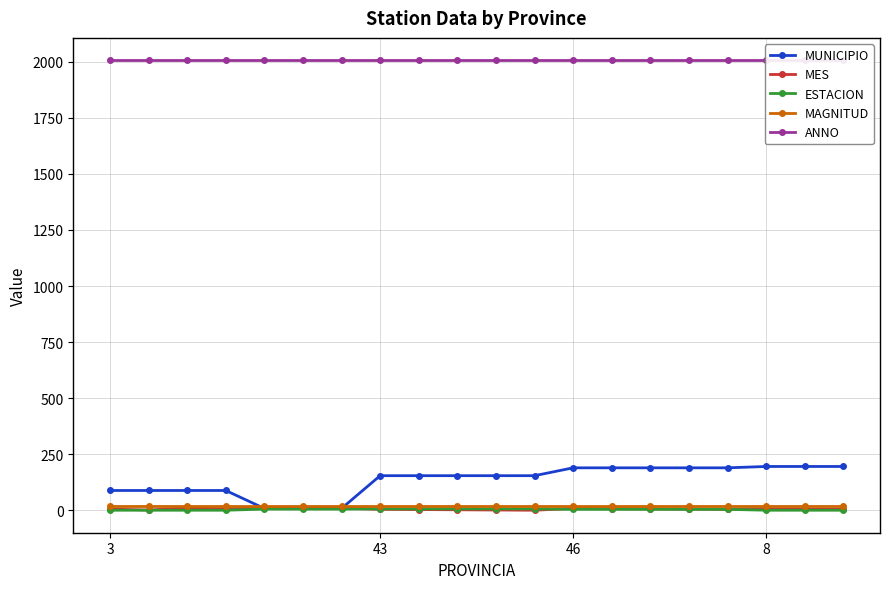

Is it true that ESTACION equals 3 at 5?

False